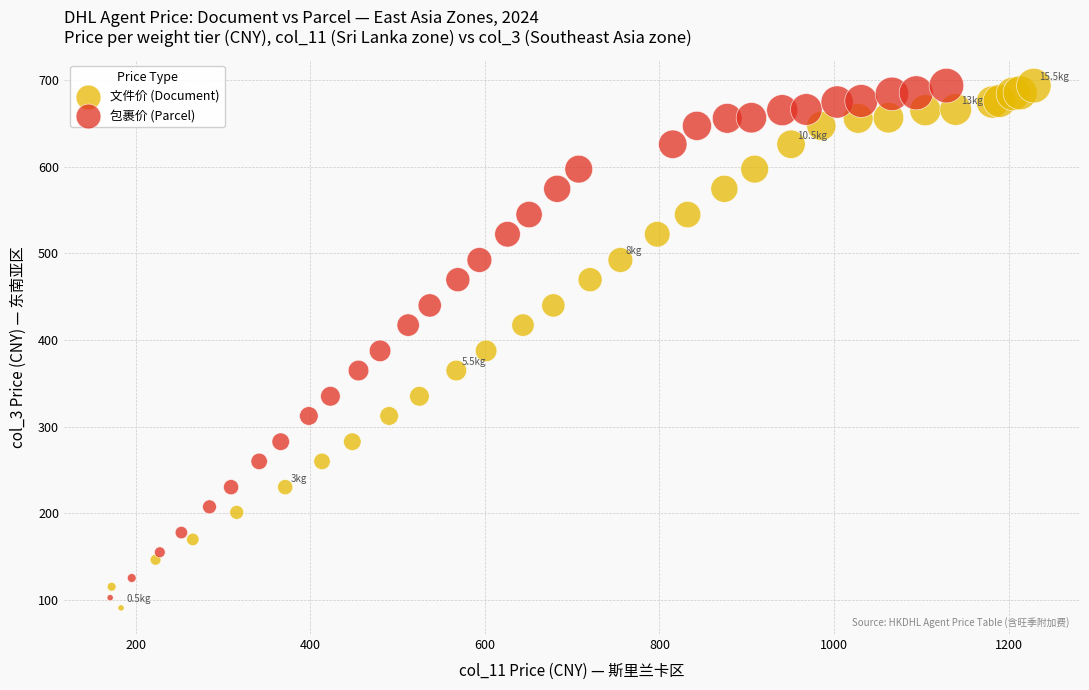

Which series has the largest Y range (max minus min)?

文件价 (Document)